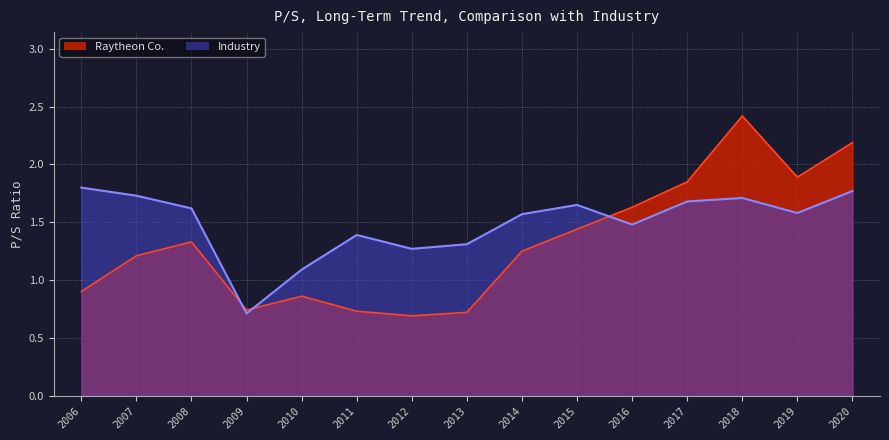

What is the sum of all Industry values?

22.4